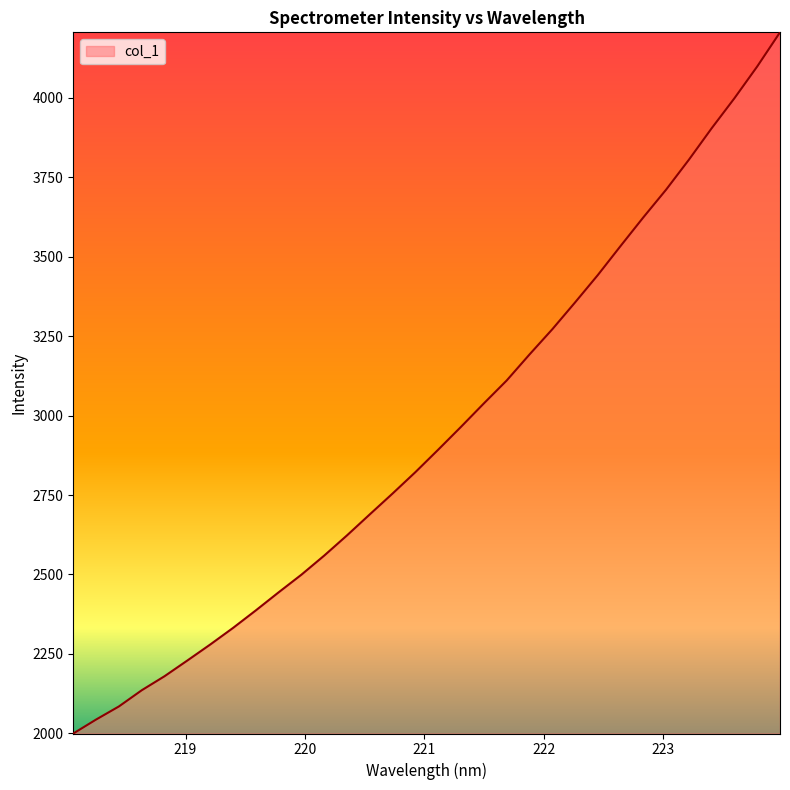

What is the greatest value displayed?

4205.7